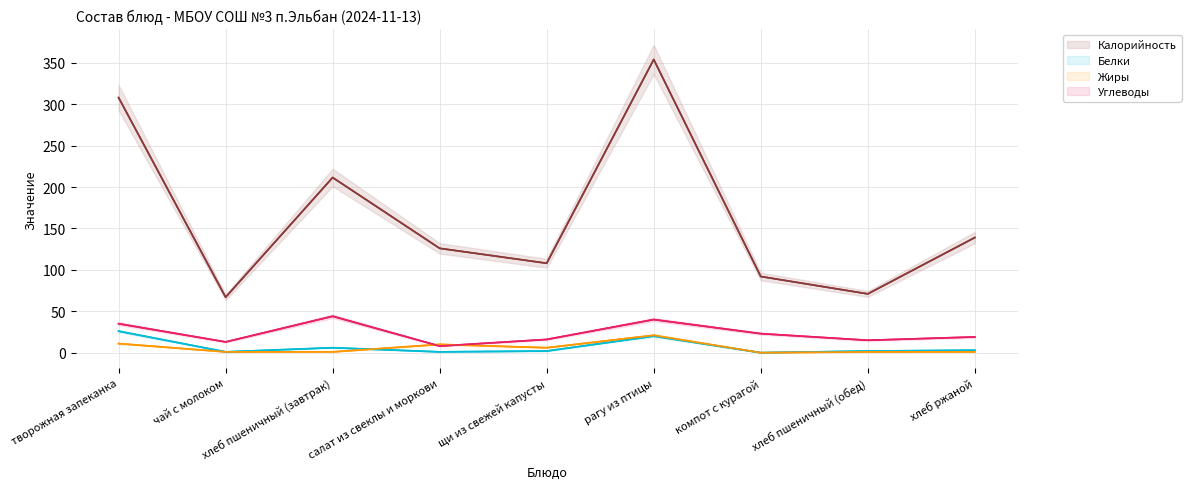

What is the spread (max minus min) of values at рагу из птицы?

334.0